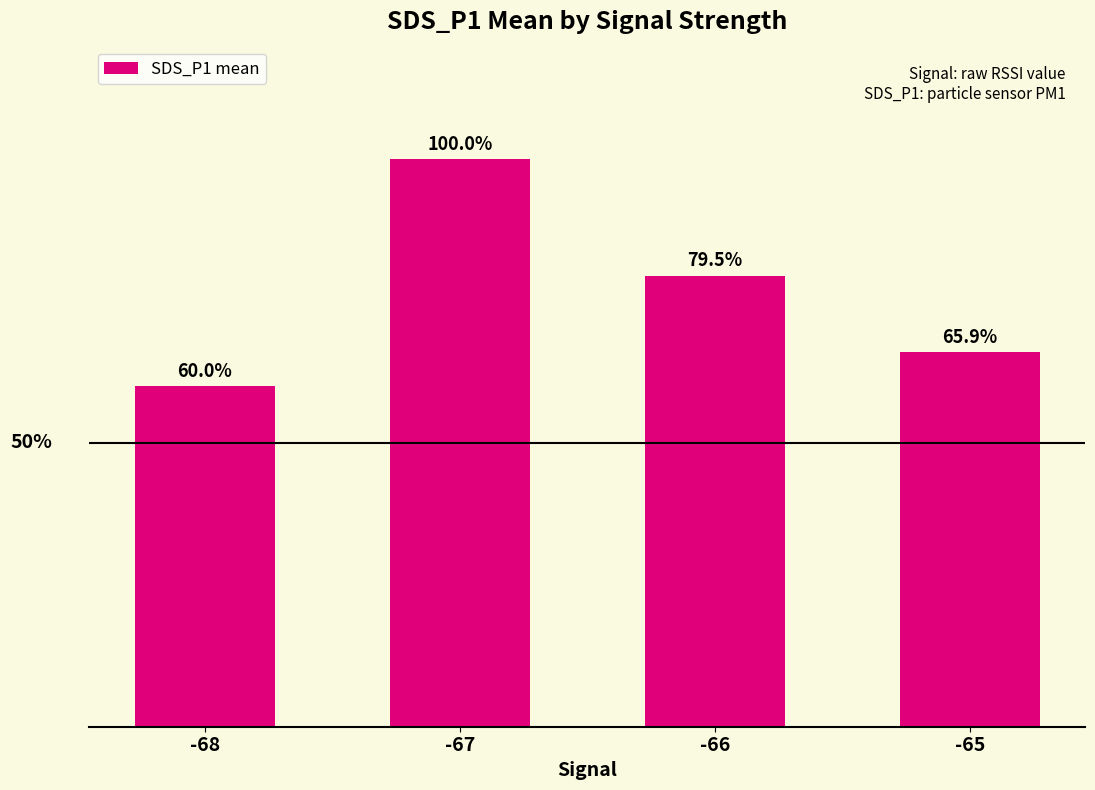

Are the bars horizontal?

No